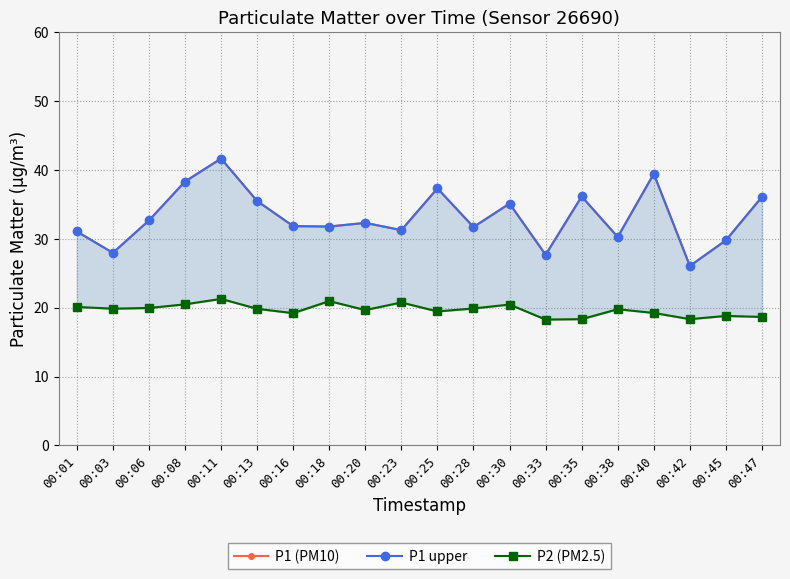

List the series in order of their peak value, lowest first.

P2 (PM2.5), P1 (PM10), P1 upper